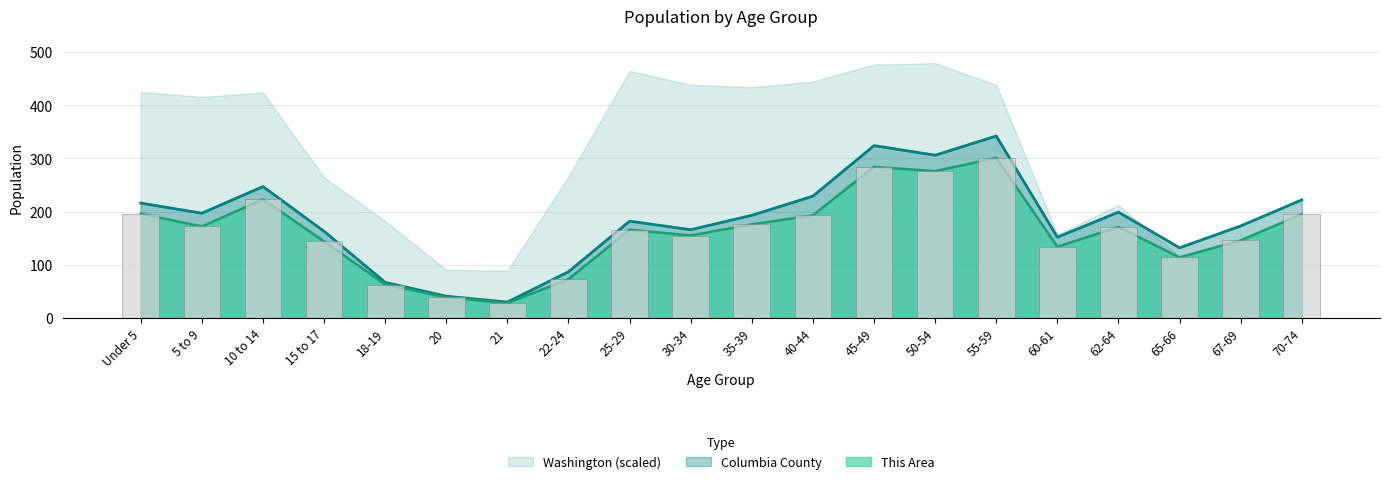

Are the bars grouped side by side (vs. stacked)?

Yes